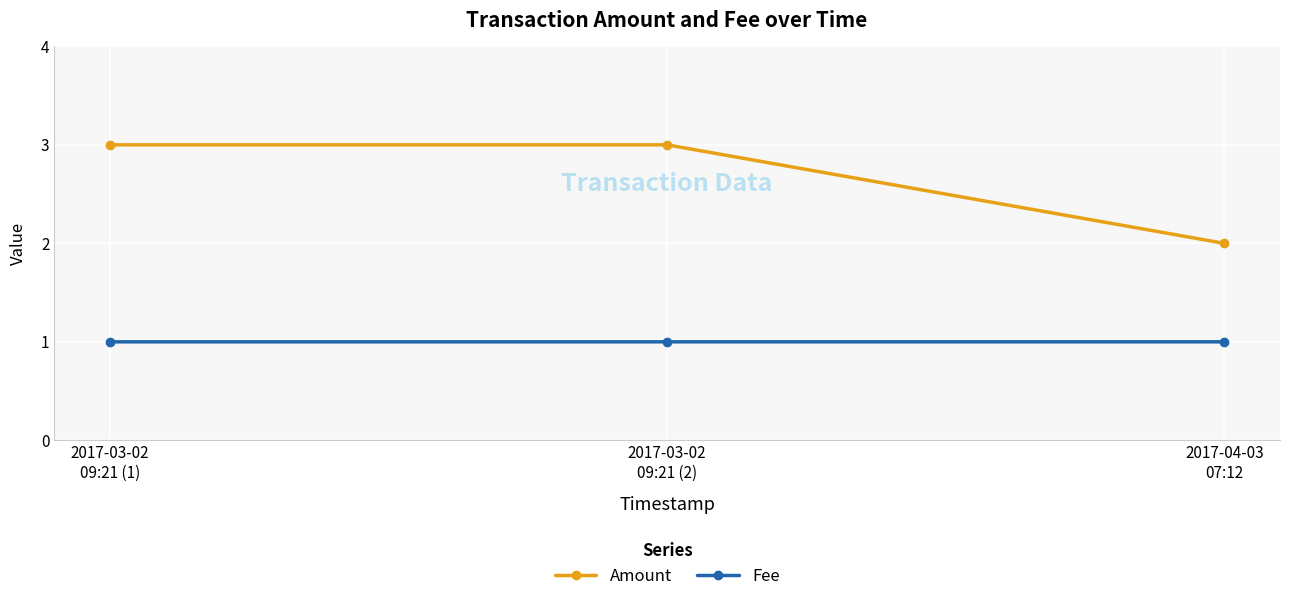

What is the minimum value shown in the chart?

1.0